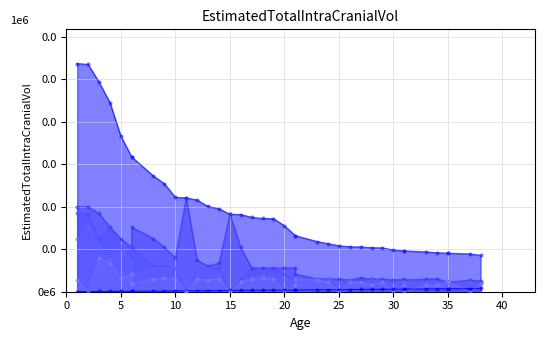

What are all the series names shown in the legend?

Rank, Body, col_5, col_7, col_9, col_11